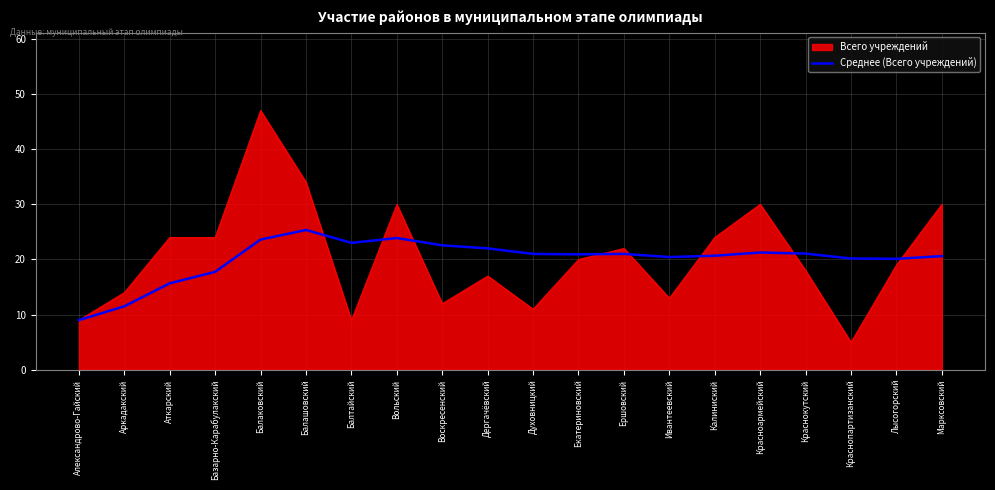

What is the approximate value of Всего учреждений at Марксовский?

30.0